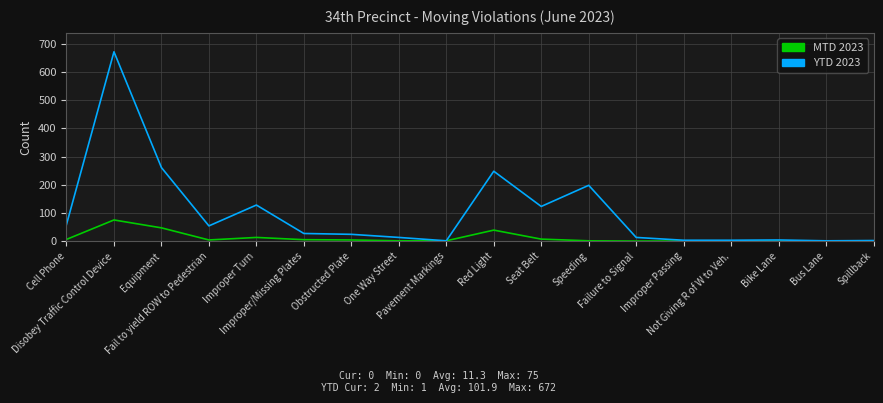

Rank the series by their average value, from lowest to highest.

MTD 2023, YTD 2023